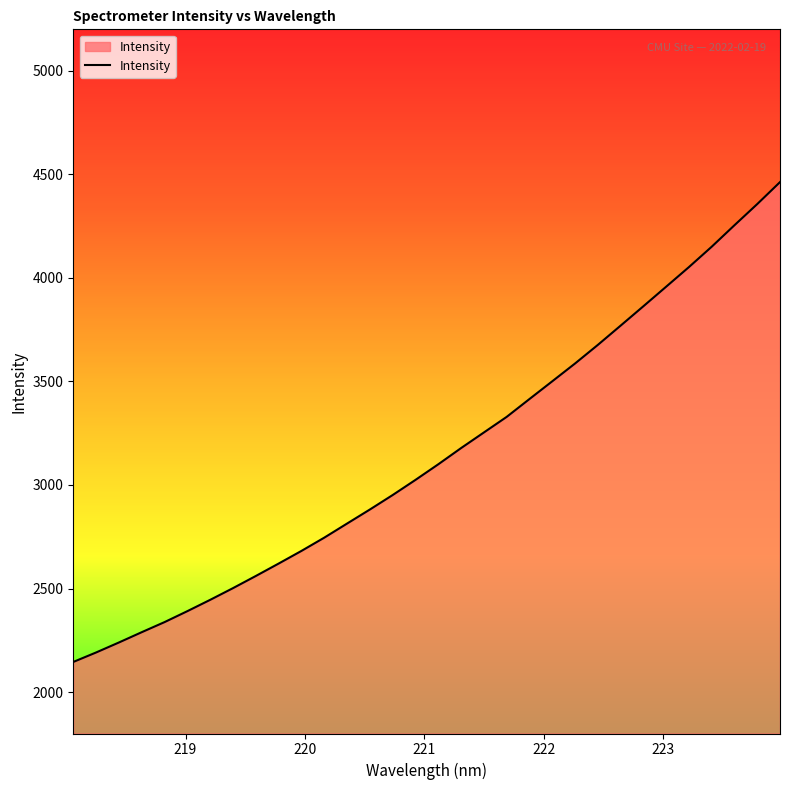

What is the smallest value displayed?

2145.5